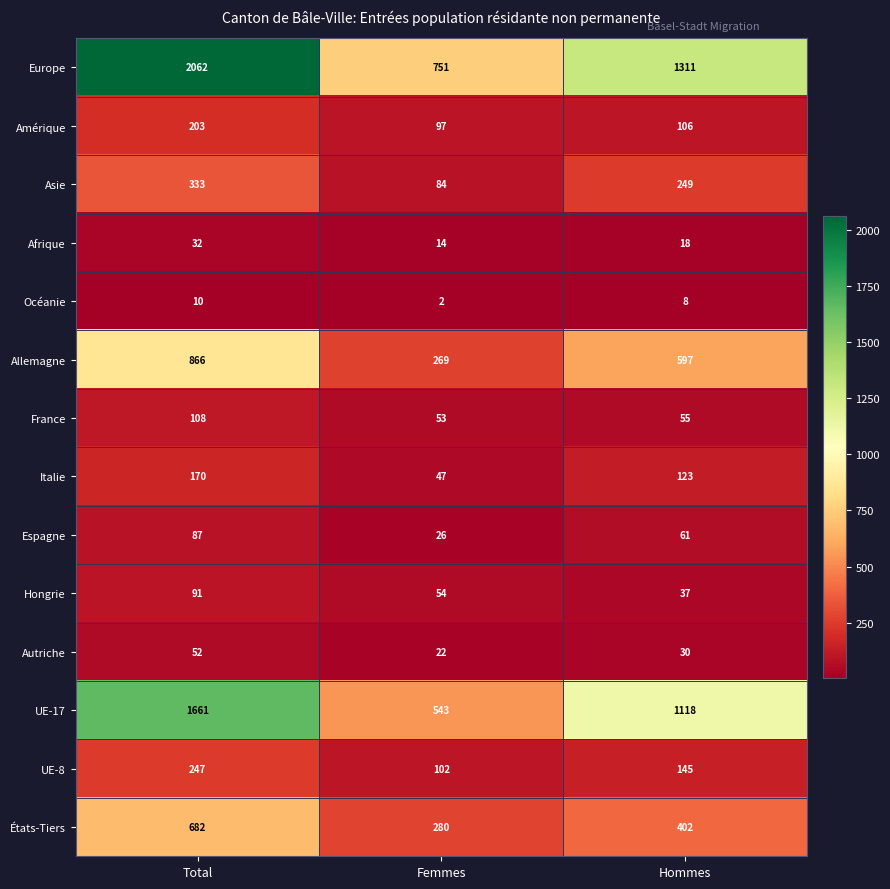

Which category has the lowest value across all series?

Femmes